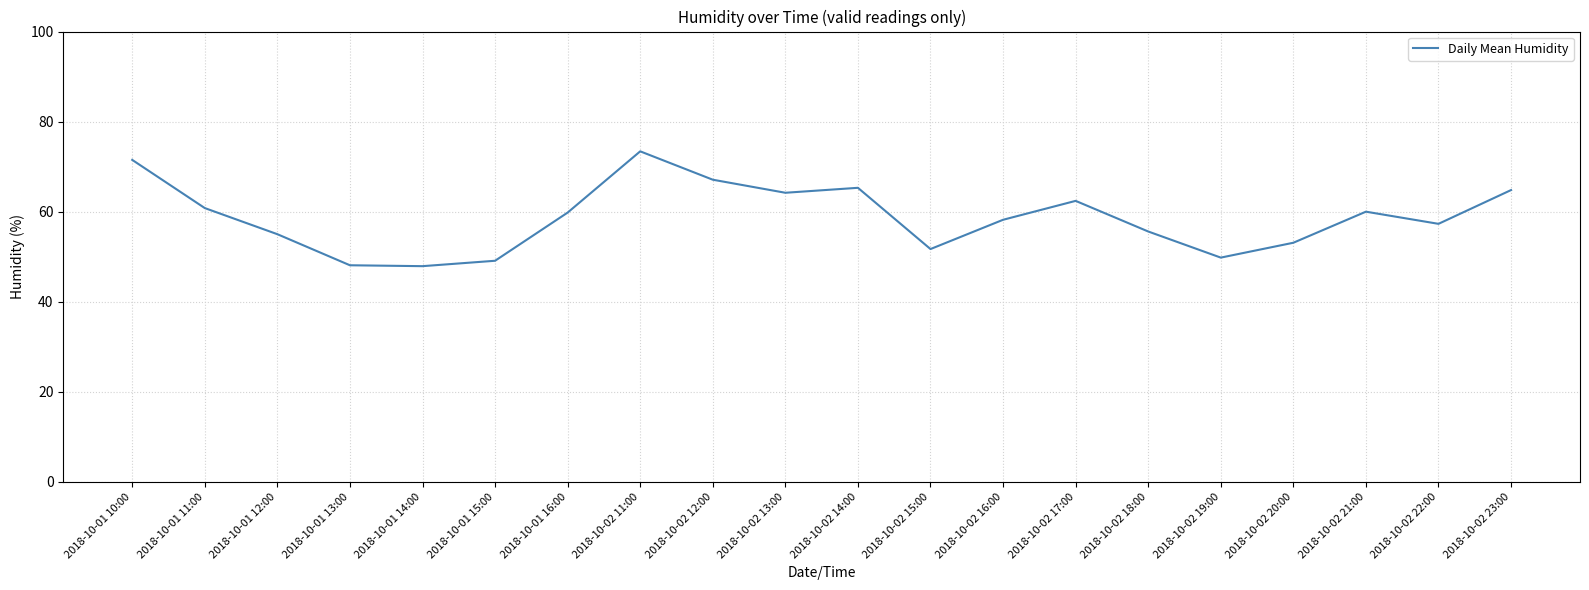

What position from the right is 2018-10-02 18:00?

6